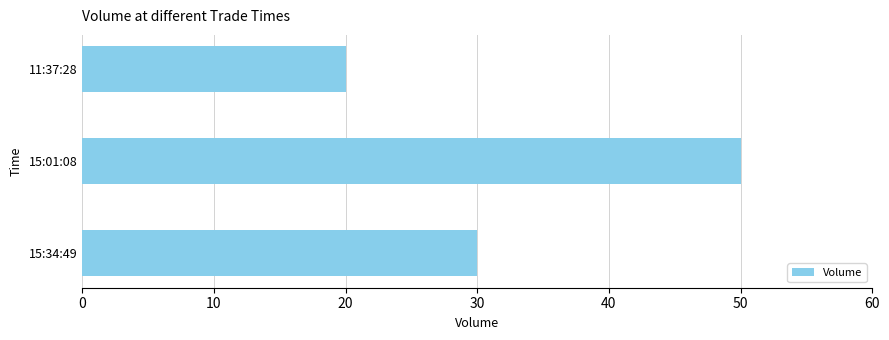

Reading bottom to top, extract all data points from this chart.

30	50	20